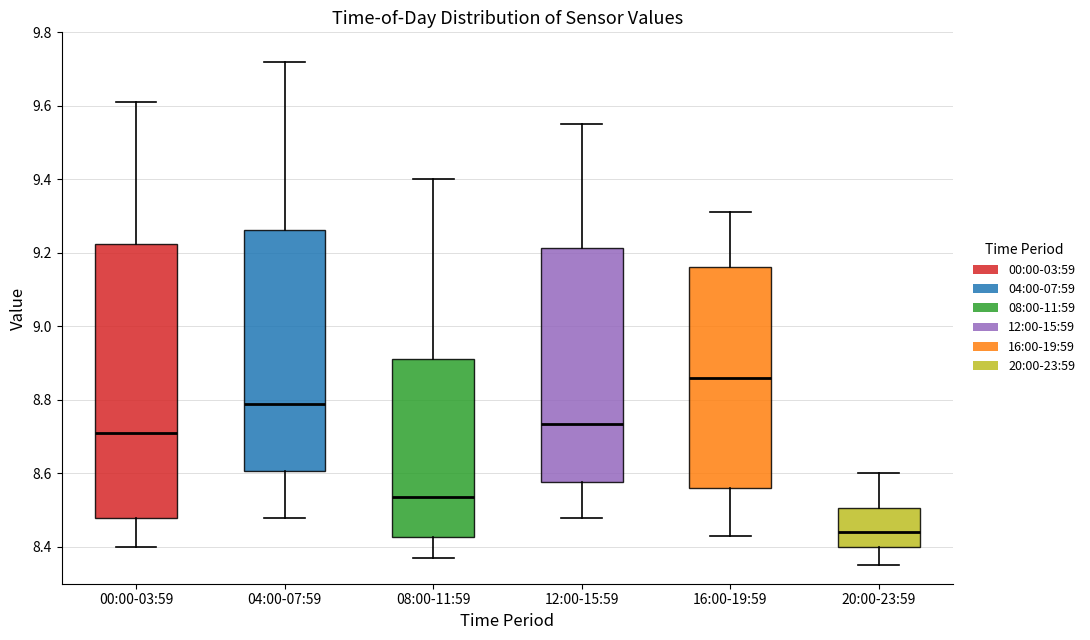

Reading left to right, read every box against the y-axis: the position of its median line, the range the box covers, and the ends of its whiskers. The values are not printed on the chart, so give them approximately, as read against the axis.

00:00-03:59: median 8.72, box 8.48 to 9.22, whiskers 8.40 to 9.62
04:00-07:59: median 8.80, box 8.60 to 9.26, whiskers 8.48 to 9.72
08:00-11:59: median 8.54, box 8.42 to 8.92, whiskers 8.38 to 9.40
12:00-15:59: median 8.74, box 8.58 to 9.22, whiskers 8.48 to 9.56
16:00-19:59: median 8.86, box 8.56 to 9.16, whiskers 8.44 to 9.32
20:00-23:59: median 8.44, box 8.40 to 8.50, whiskers 8.36 to 8.60